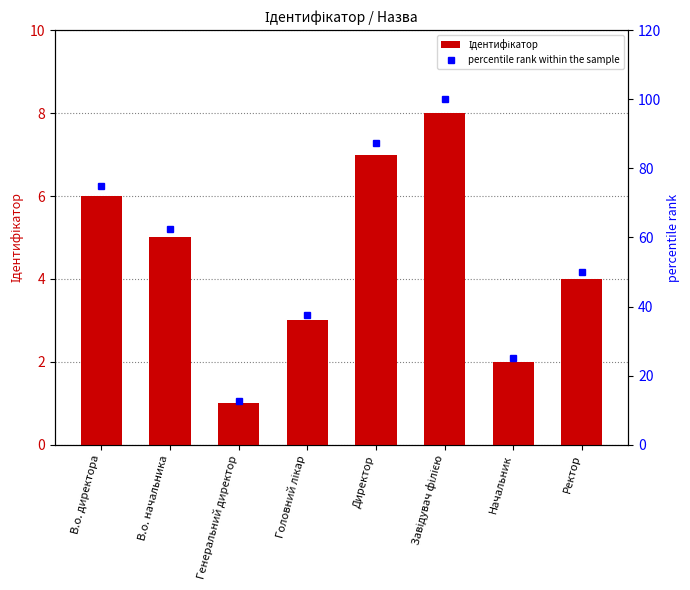

Rank the series by their average value, from lowest to highest.

Ідентифікатор, percentile rank within the sample